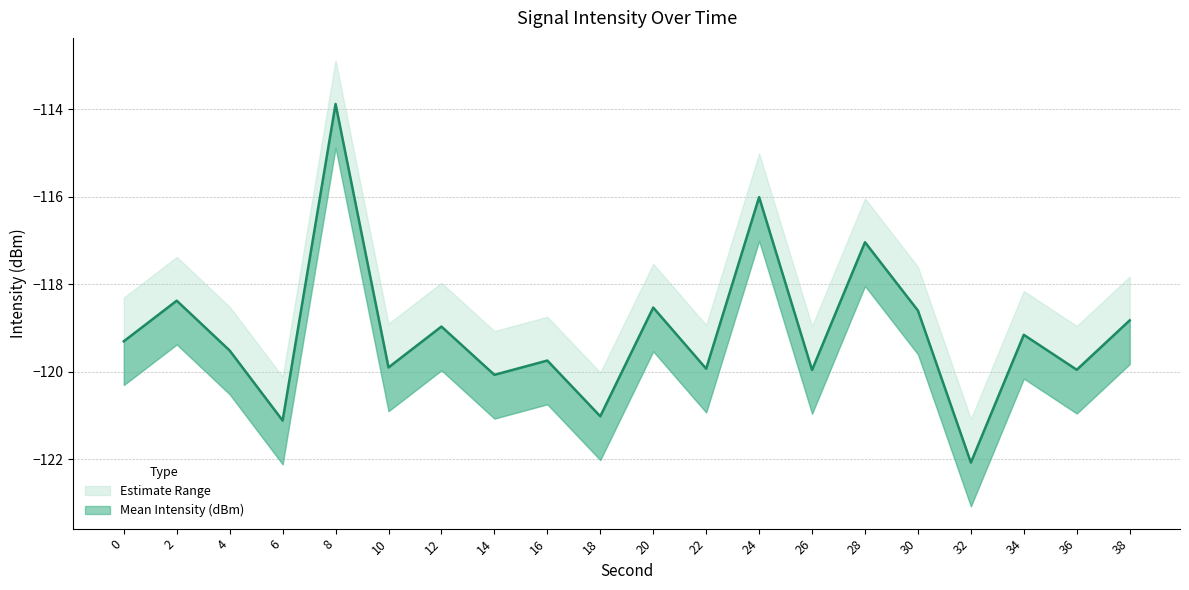

At which category does Lower Bound reach its first local valley?

6